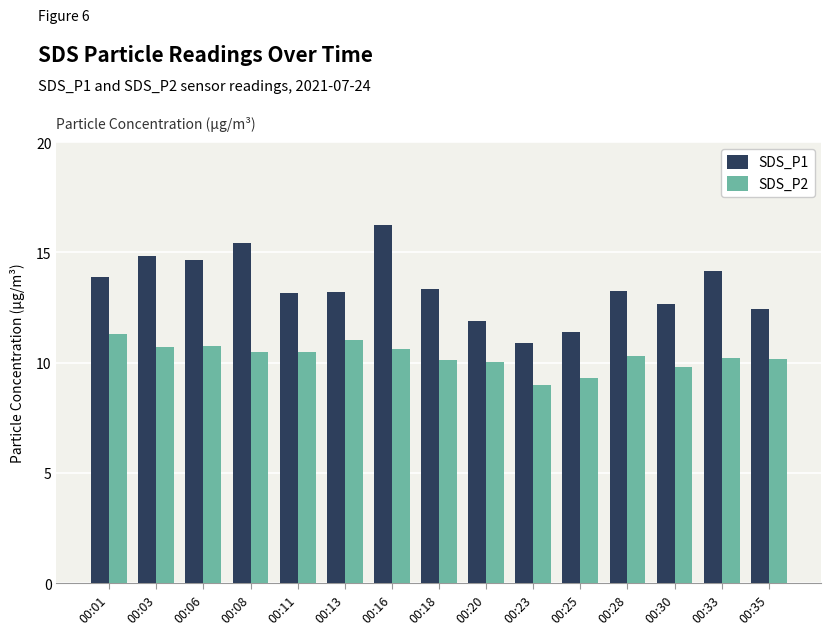

True or false: SDS_P1 has a value of 13.2 at 00:13.

True